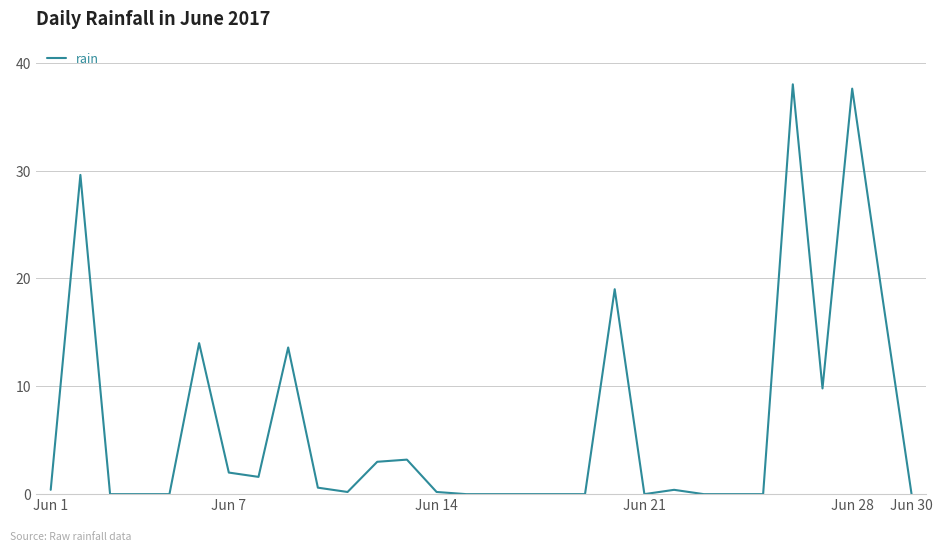

What is the maximum value shown in the chart?

38.0